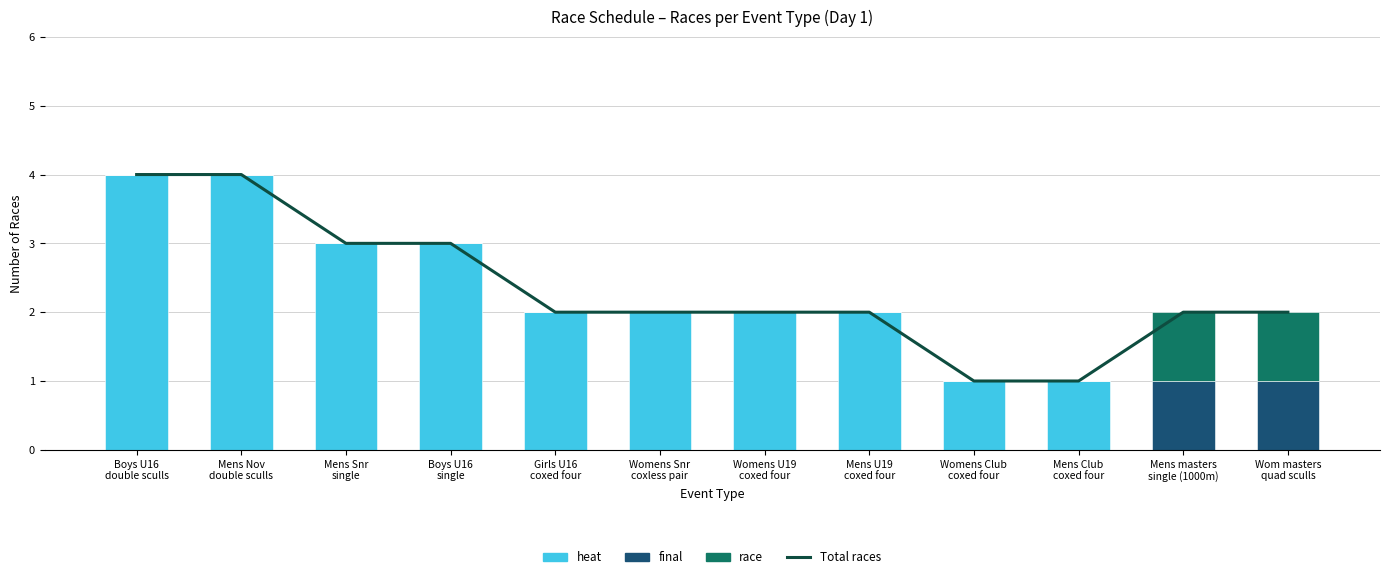

Is the value of race at Womens Club
coxed four greater than the value of Total races at Mens Nov
double sculls?

No